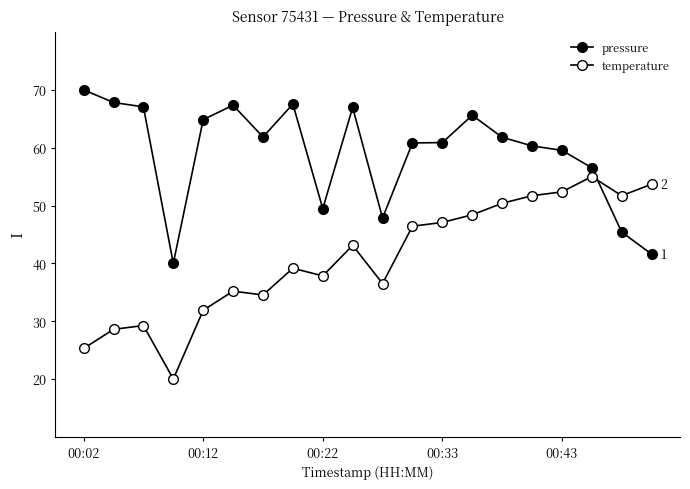

Does the chart have visible grid lines?

No